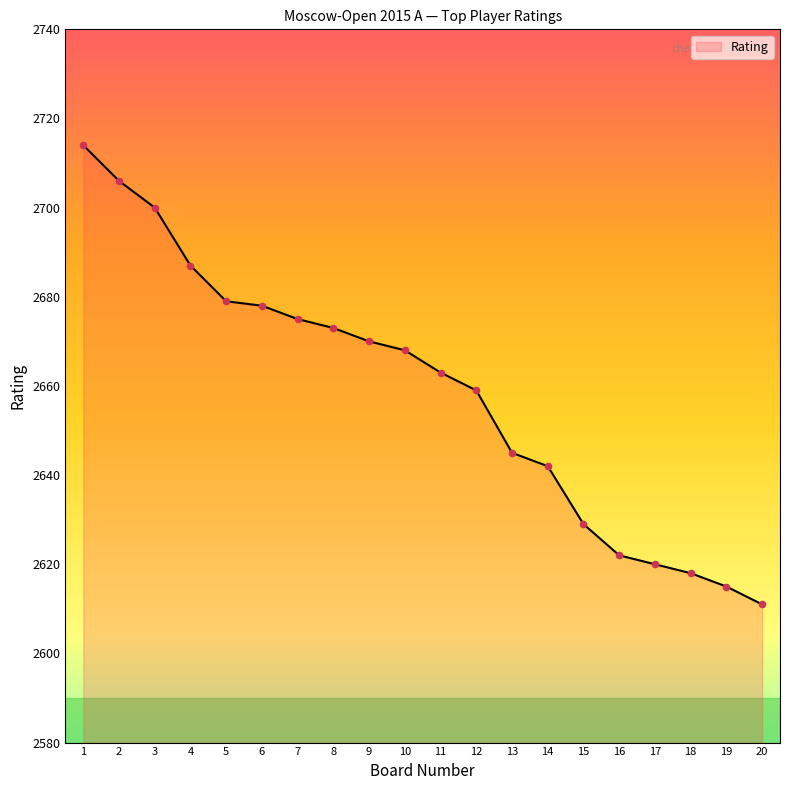

What is the change in value from 1 to 18?

-96